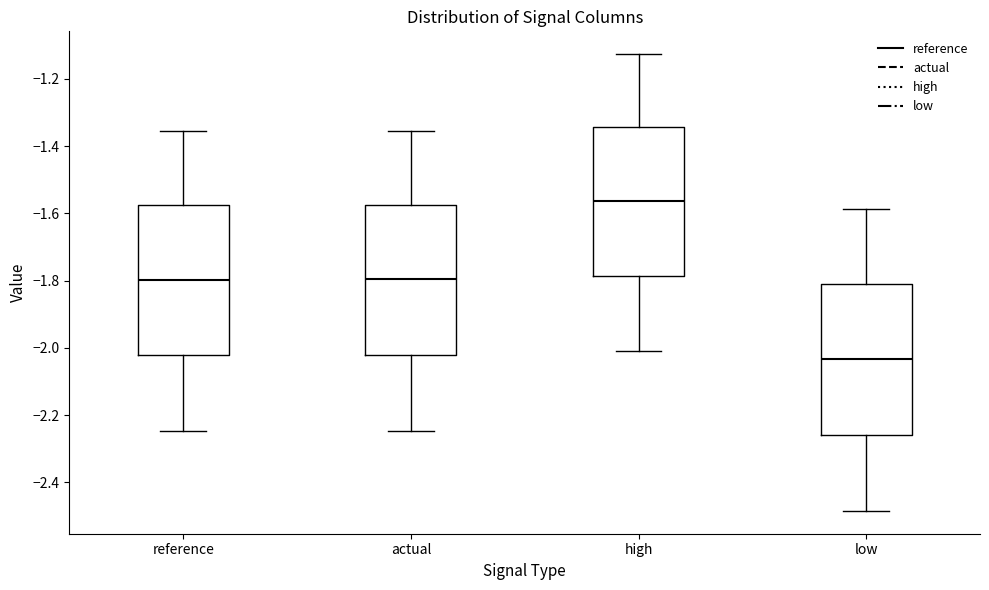

Reading left to right, transcribe this box plot: for each box, give where its median line is, the range the box spans, and where its two whiskers end, as read against the y-axis. The values are not printed on the chart, so give them approximately, as read against the axis.

reference: median -1.80, box -2.02 to -1.58, whiskers -2.24 to -1.36
actual: median -1.80, box -2.02 to -1.58, whiskers -2.24 to -1.36
high: median -1.56, box -1.78 to -1.34, whiskers -2.00 to -1.12
low: median -2.04, box -2.26 to -1.80, whiskers -2.48 to -1.58